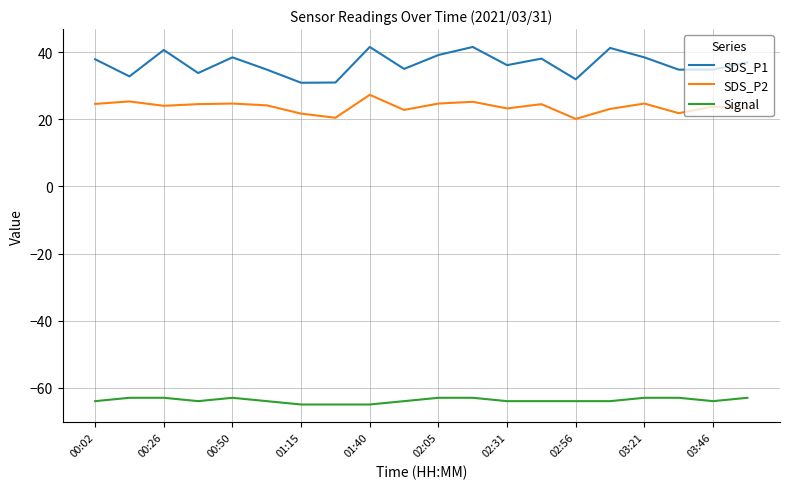

Rank the series by their maximum value, from highest to lowest.

SDS_P1, SDS_P2, Signal